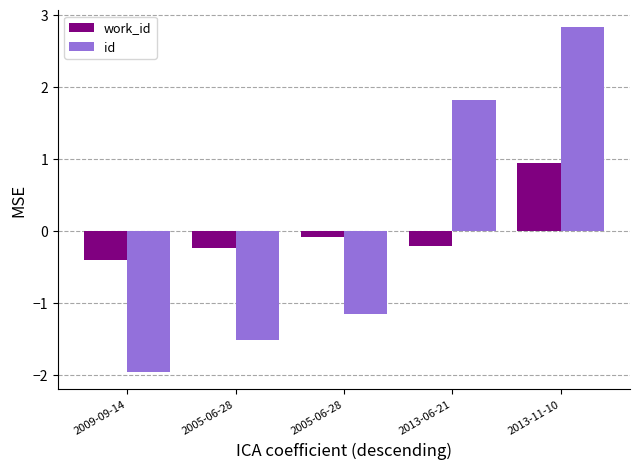

Which series has the largest total across all categories?

id